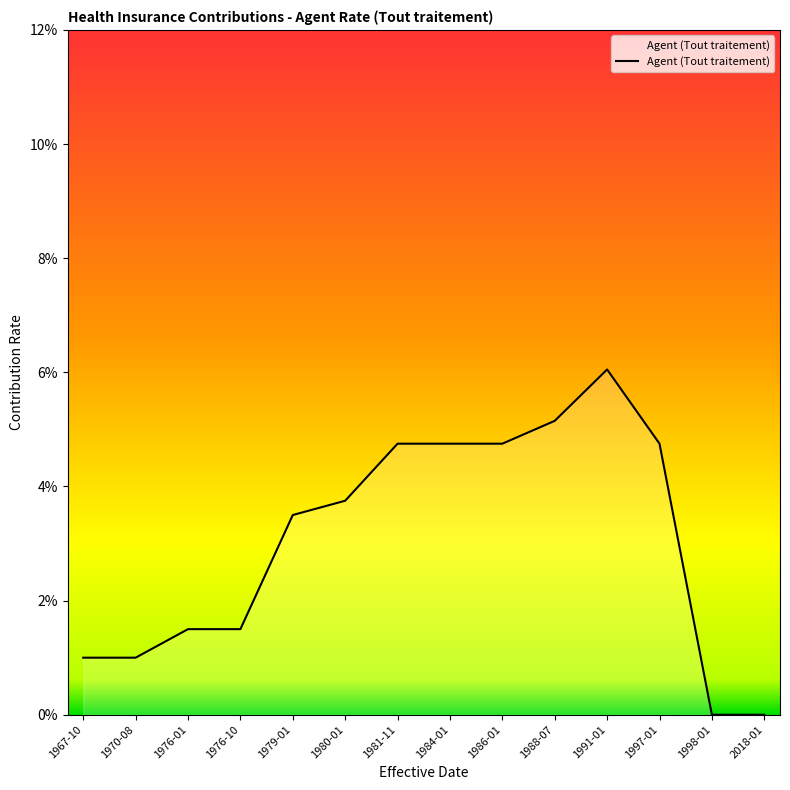

Is this an area chart (filled region under the line)?

Yes